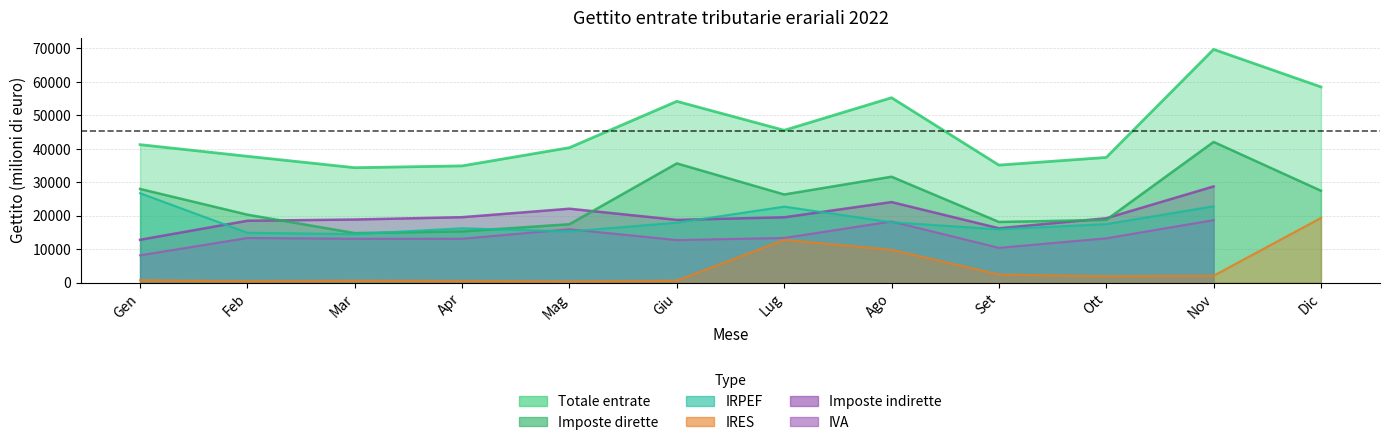

What position from the left is Ago?

8